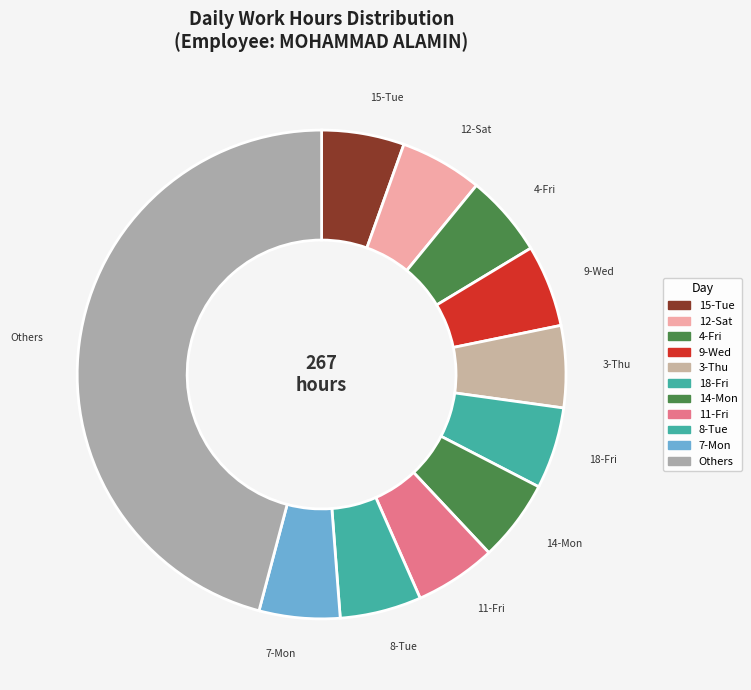

Between Others and 3-Thu, which is larger?

Others